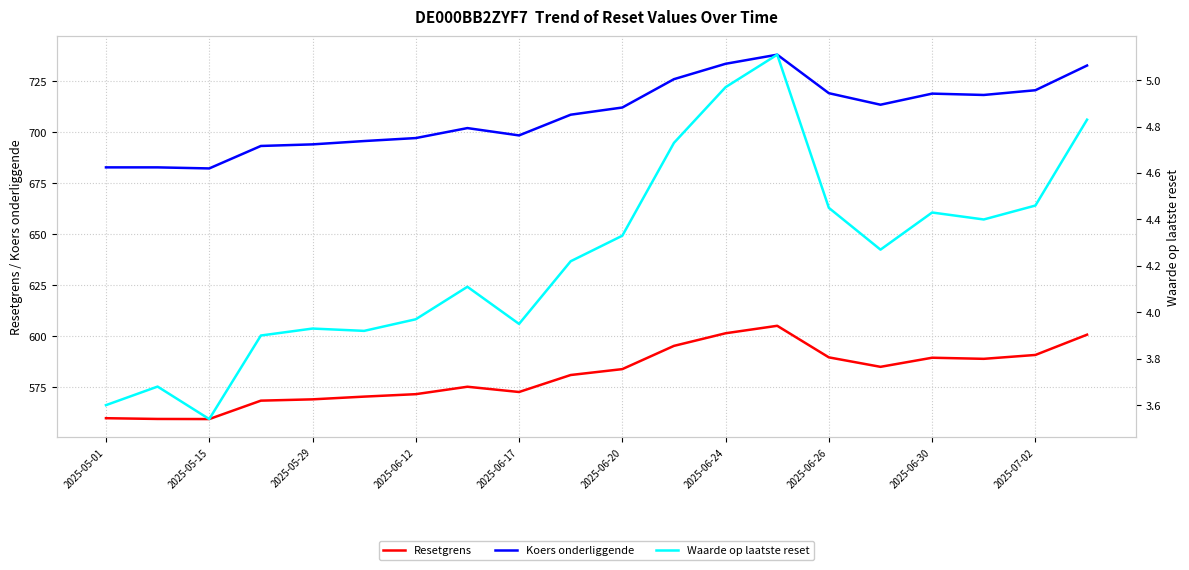

What is the sum of the Resetgrens values at 2025-07-02 and 2025-06-20?

1175.0